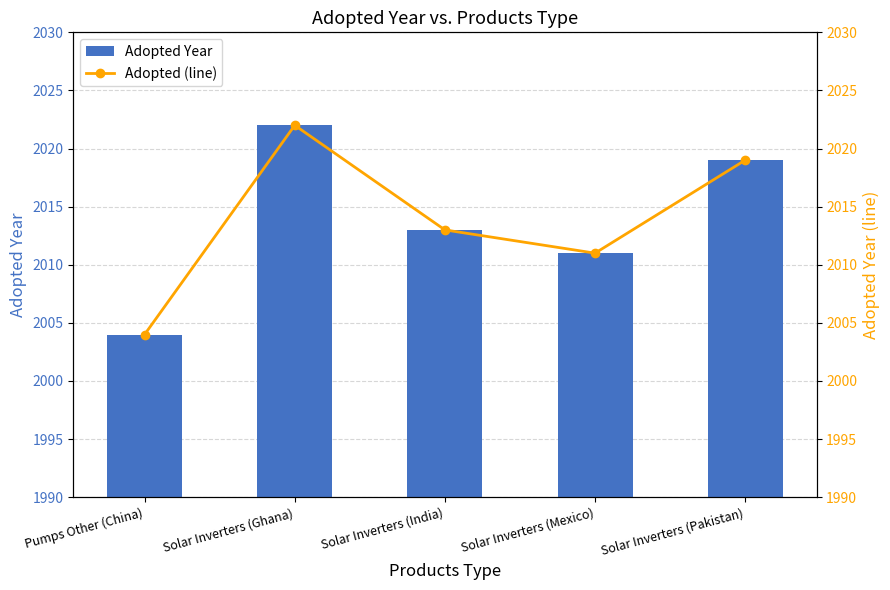

What are all the series names shown in the legend?

Adopted Year, Adopted (line)